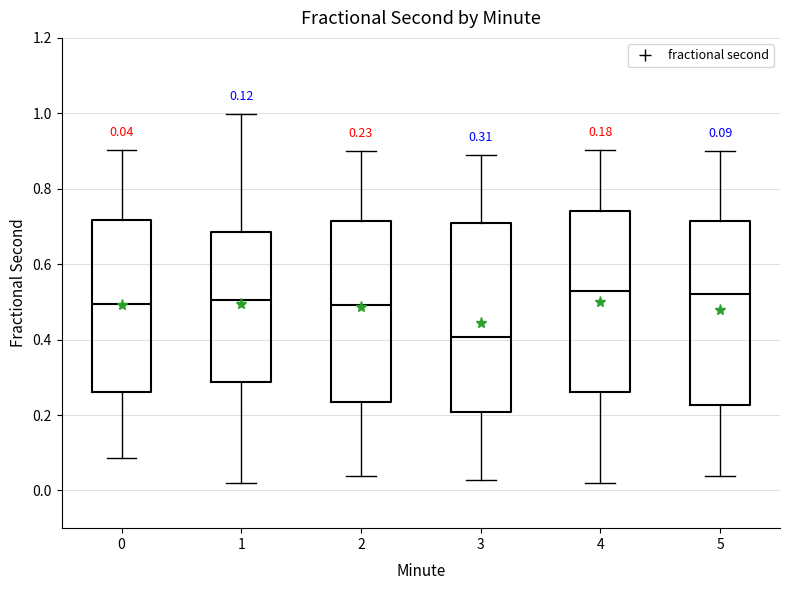

Which box's median line is the lowest?

3